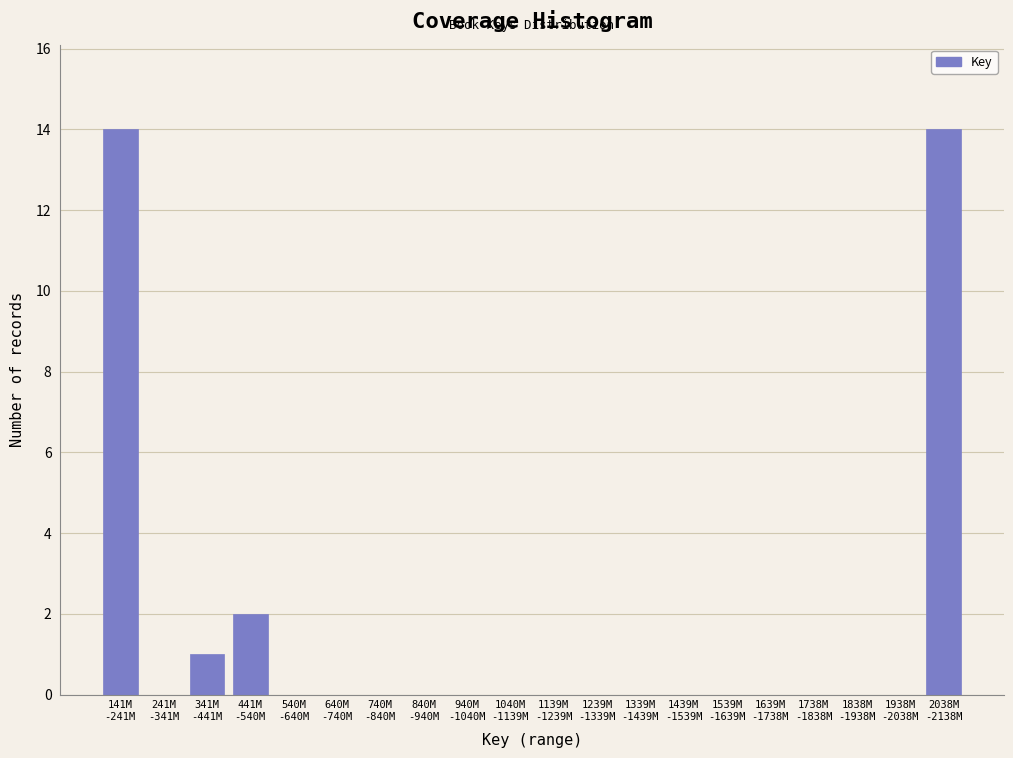

What is the greatest value displayed?

14